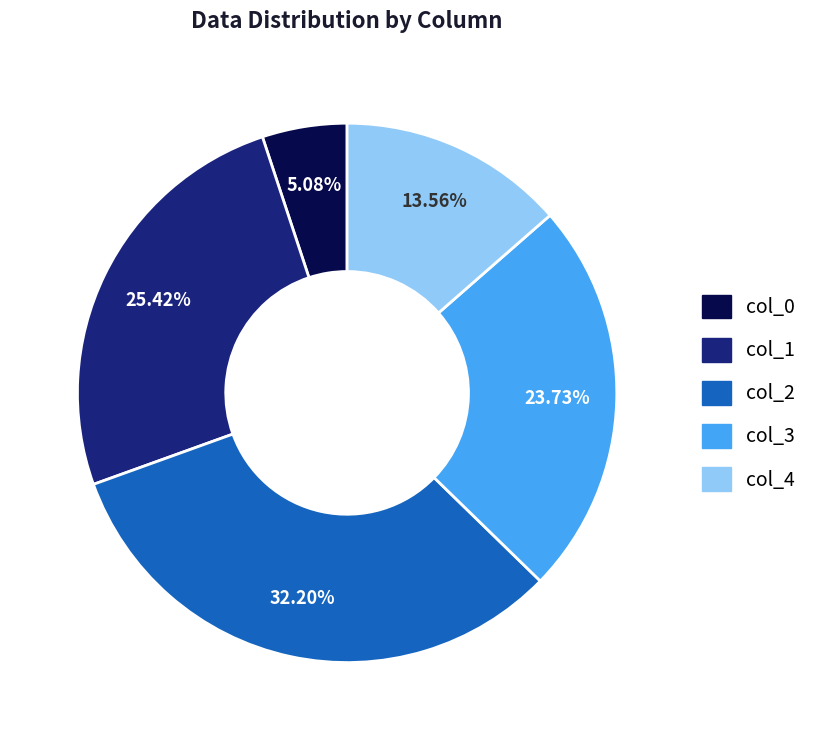

Which slice is the largest?

col_2